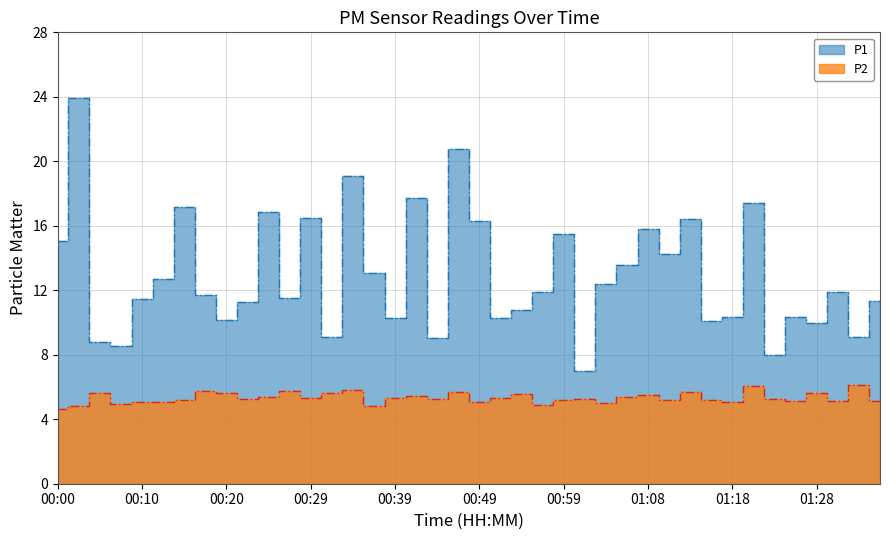

How many interior local valleys does the P2 series have?

13